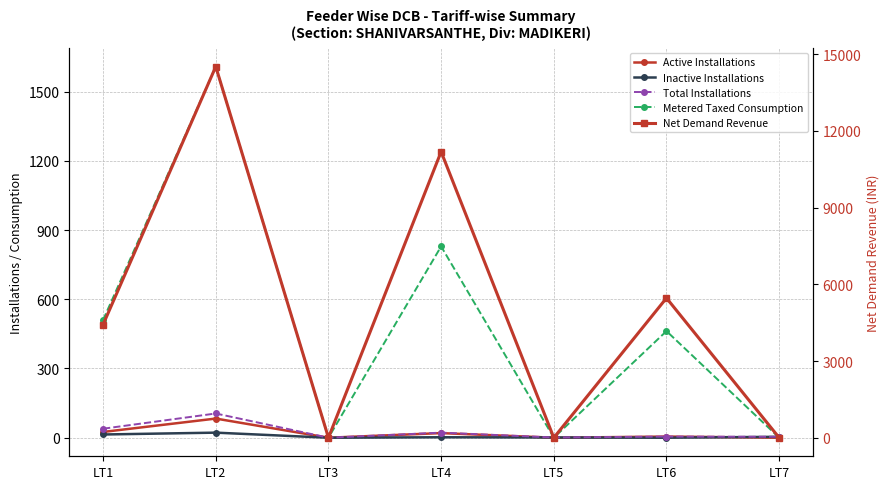

Reading left to right, extract all data points from this chart.

Active Installations: LT1=25.0	LT2=83.0	LT3=0.0	LT4=20.0	LT5=0.0	LT6=5.0	LT7=0.0
Inactive Installations: LT1=14.0	LT2=22.0	LT3=0.0	LT4=2.0	LT5=1.0	LT6=0.0	LT7=4.0
Total Installations: LT1=39.0	LT2=105.0	LT3=0.0	LT4=22.0	LT5=1.0	LT6=5.0	LT7=4.0
Metered Taxed Consumption: LT1=510.0	LT2=1608.0	LT3=0.0	LT4=829.0	LT5=0.0	LT6=462.0	LT7=0.0
Net Demand Revenue: LT1=4423.8	LT2=14514.8	LT3=0.0	LT4=11186.2	LT5=0.0	LT6=5463.1	LT7=0.0